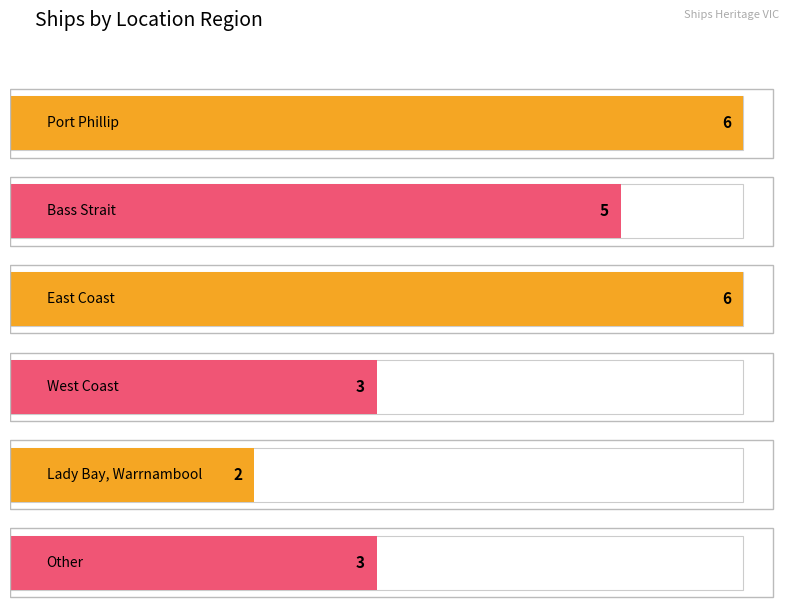

The value at Port Phillip is 10. True or false?

False